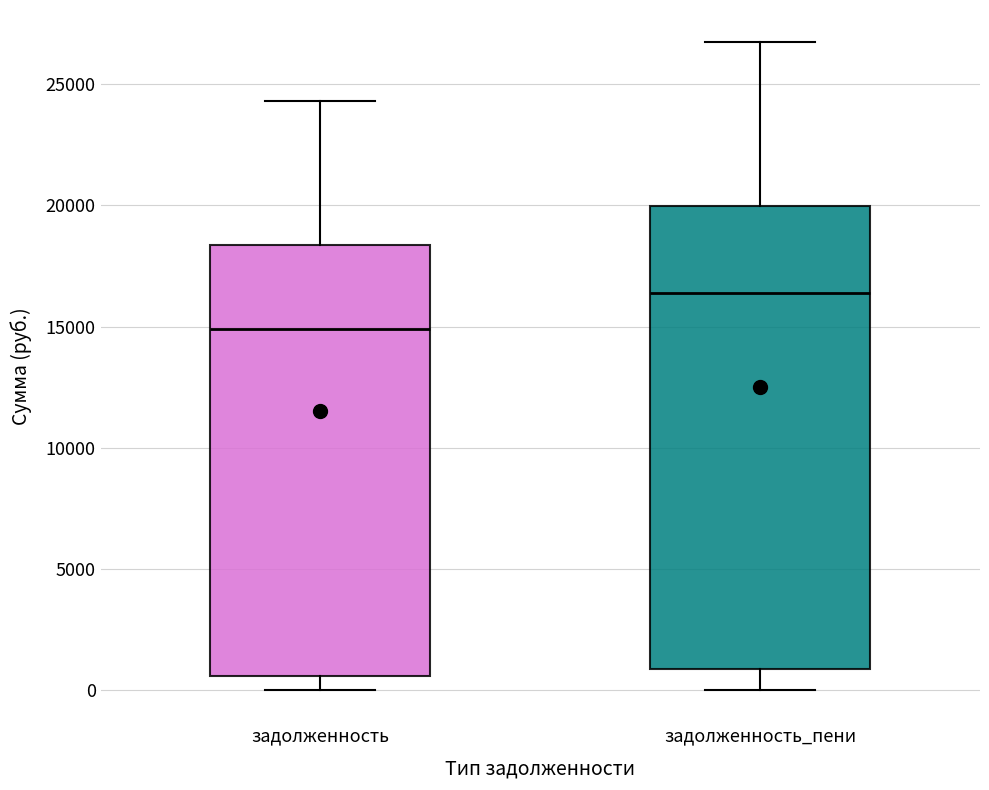

Where is the upper edge of the box for задолженность_пени on the y-axis? The values are not printed on the chart, so give them approximately, as read against the axis.

20000